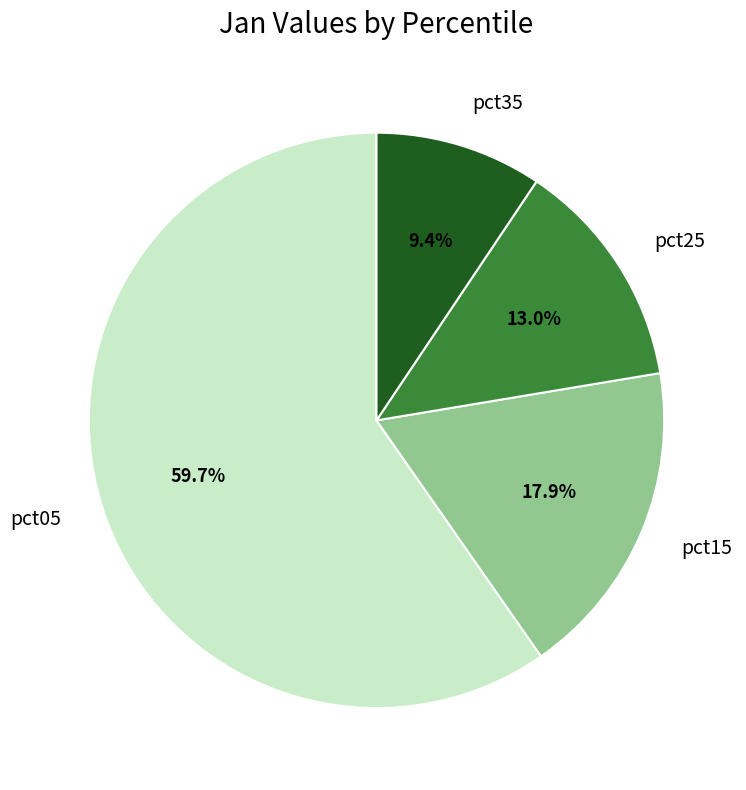

What is the smallest slice in the pie chart?

pct35